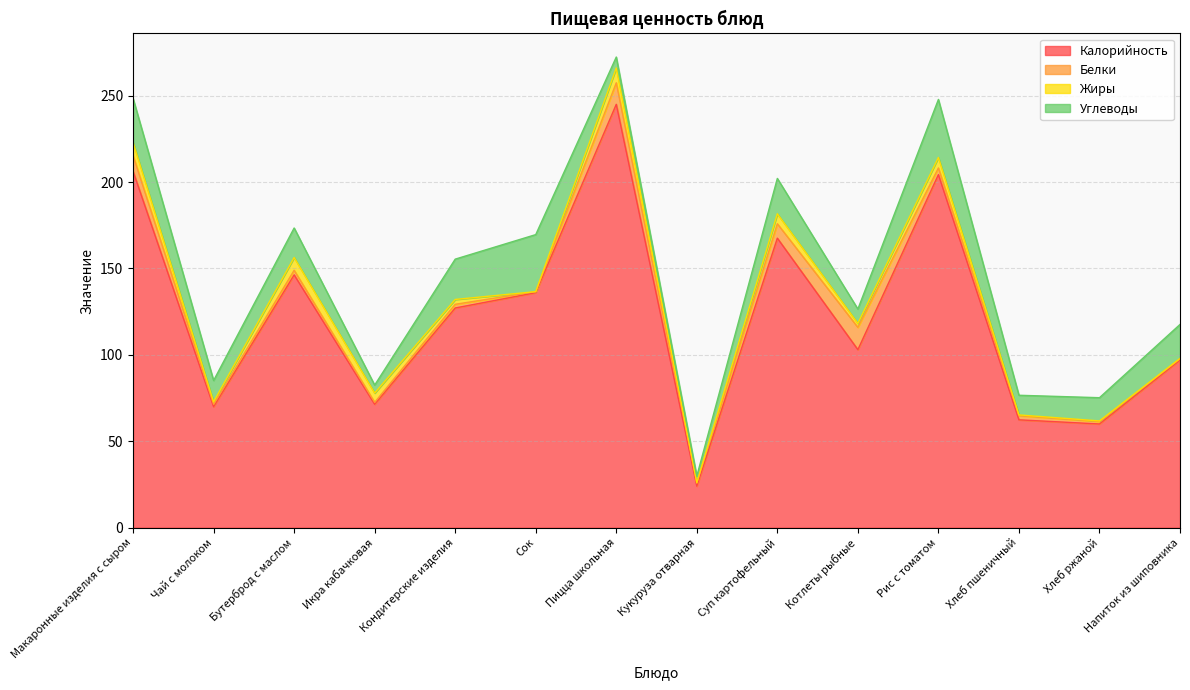

Which series changed the most between Сок and Котлеты рыбные?

Калорийность